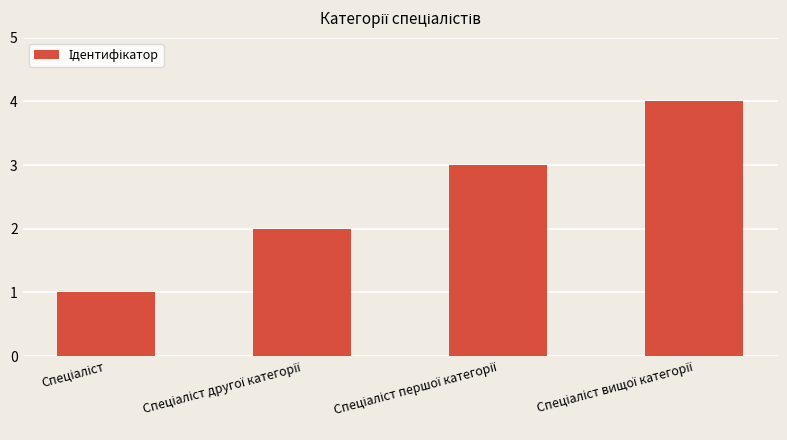

Count the values in the range 2 to 4.

3